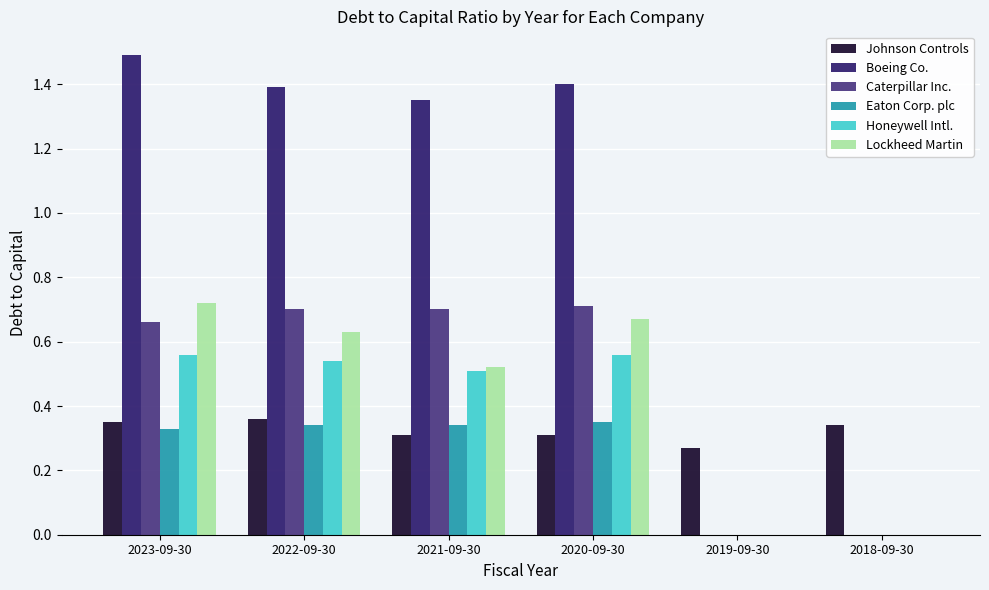

The value of Boeing Co. at 2019-09-30 is 0.0. True or false?

True